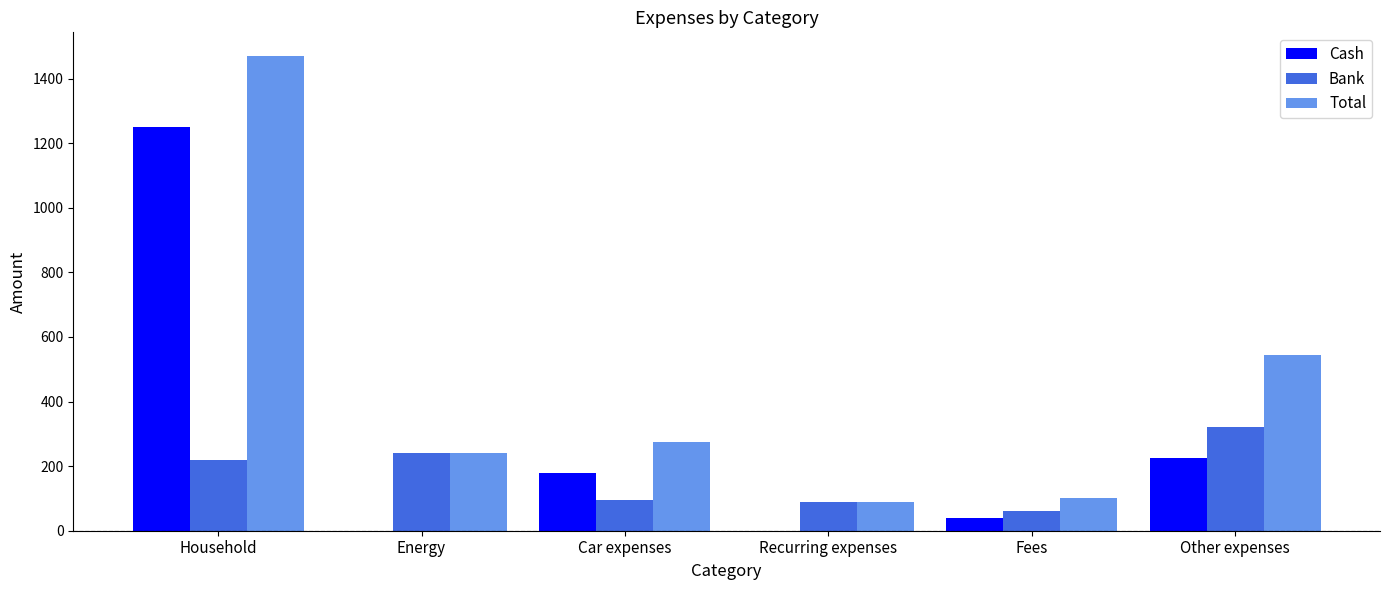

At which label is Cash closest to 625?

Other expenses